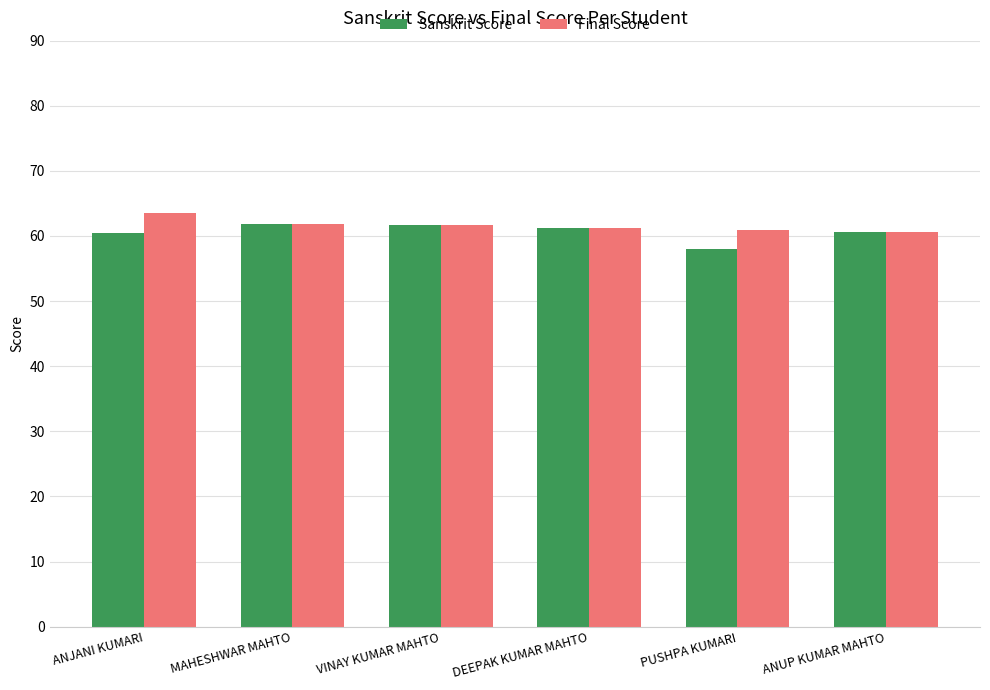

Is it true that Final Score equals 12.5 at DEEPAK KUMAR MAHTO?

False